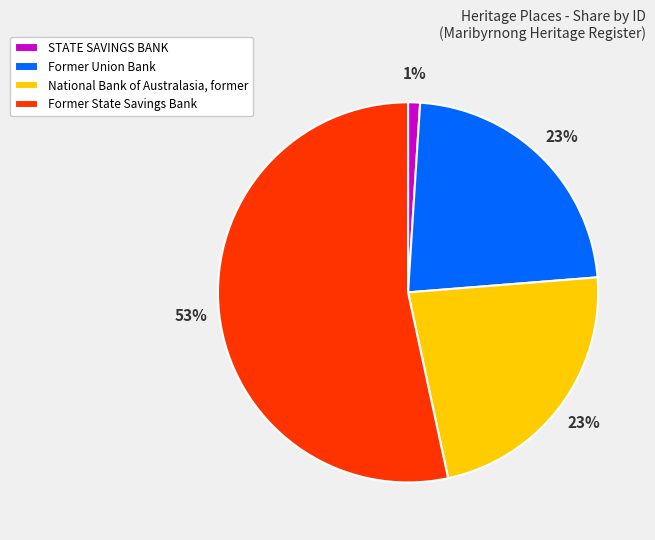

Which slice is the smallest?

STATE SAVINGS BANK